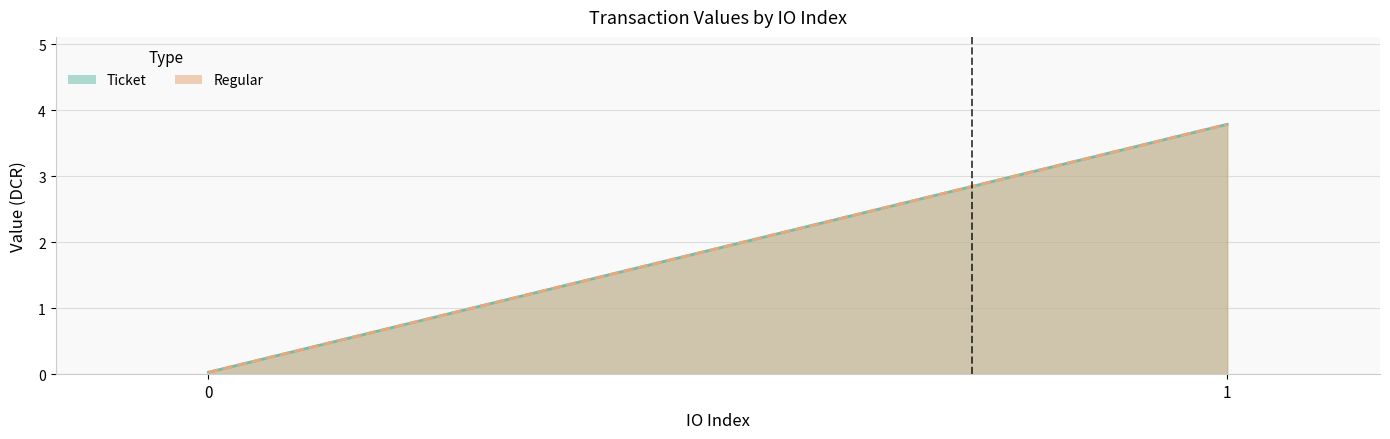

Rank the series by their maximum value, from highest to lowest.

Ticket, Regular